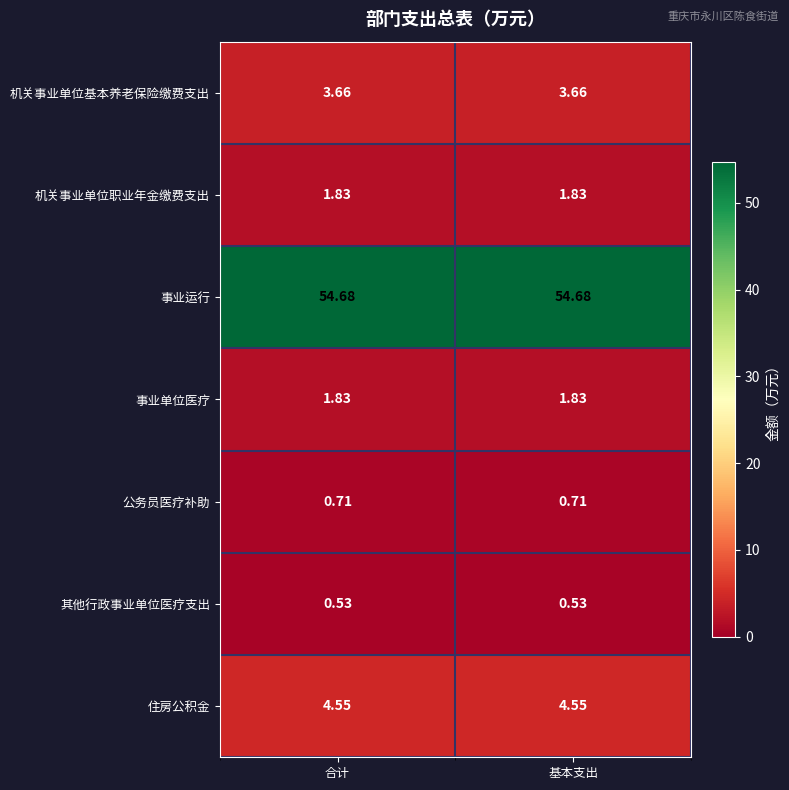

What is the greatest value displayed?

54.7